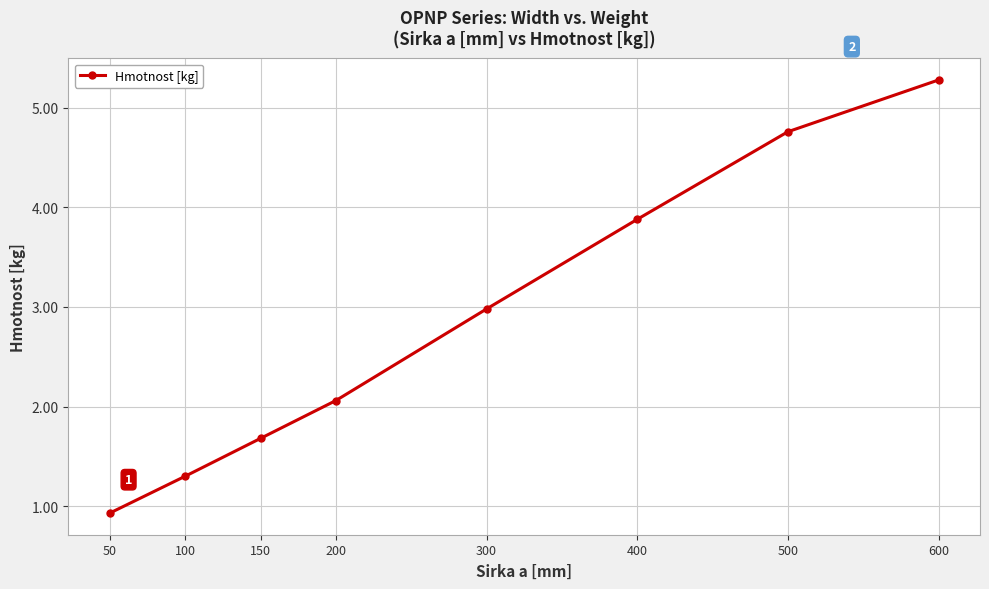

How many lines are shown in the chart?

1